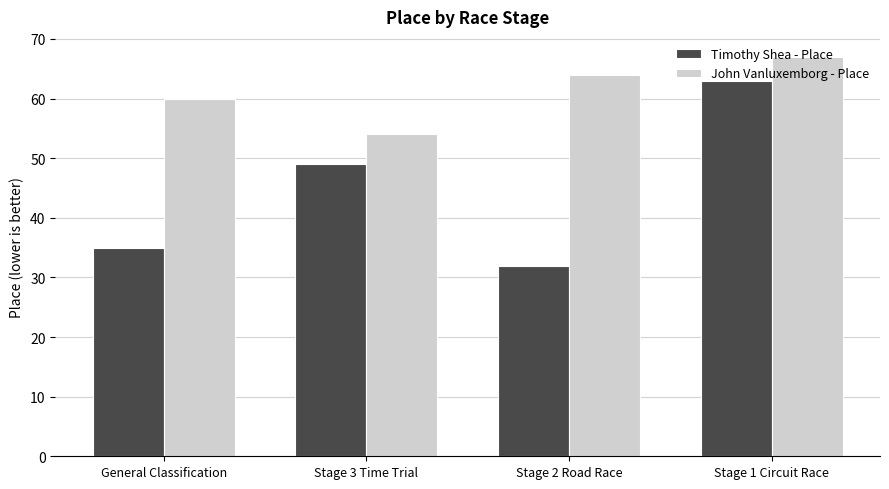

What is the approximate value of John Vanluxemborg - Place at Stage 1 Circuit Race, to the nearest 10?

70